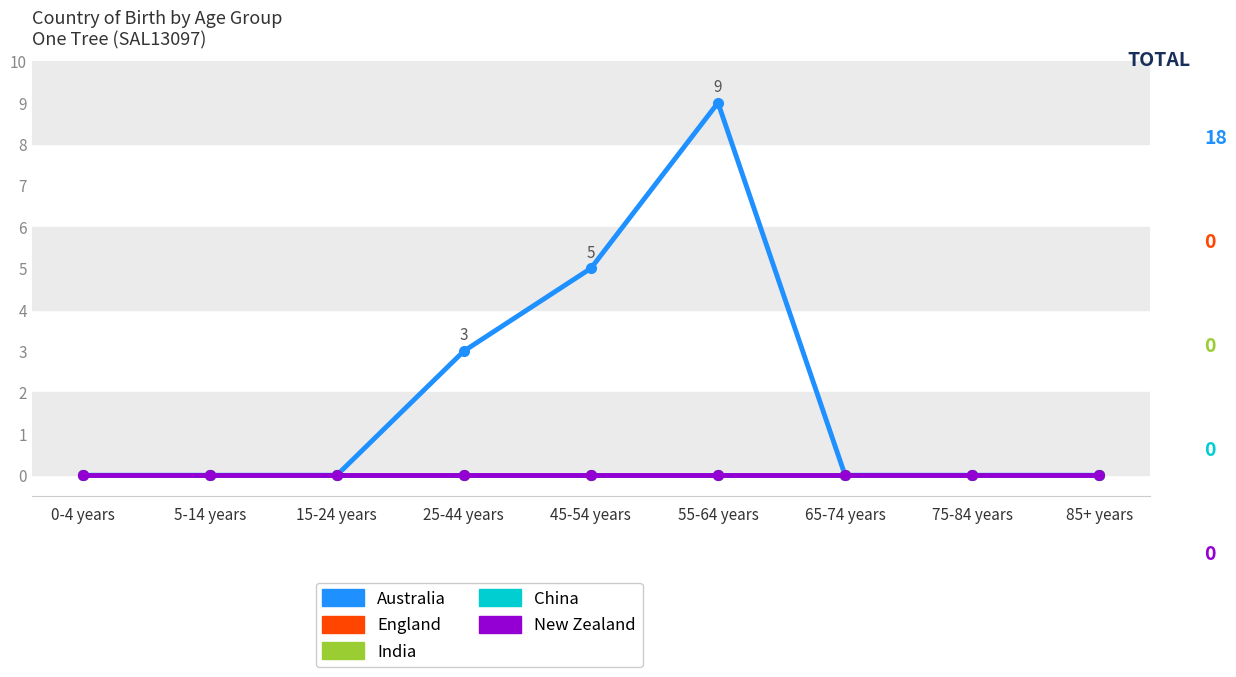

Reading left to right, list all the values displayed in this chart.

Australia: 0	0	0	3	5	9	0	0	0
England: 0	0	0	0	0	0	0	0	0
India: 0	0	0	0	0	0	0	0	0
China: 0	0	0	0	0	0	0	0	0
New Zealand: 0	0	0	0	0	0	0	0	0